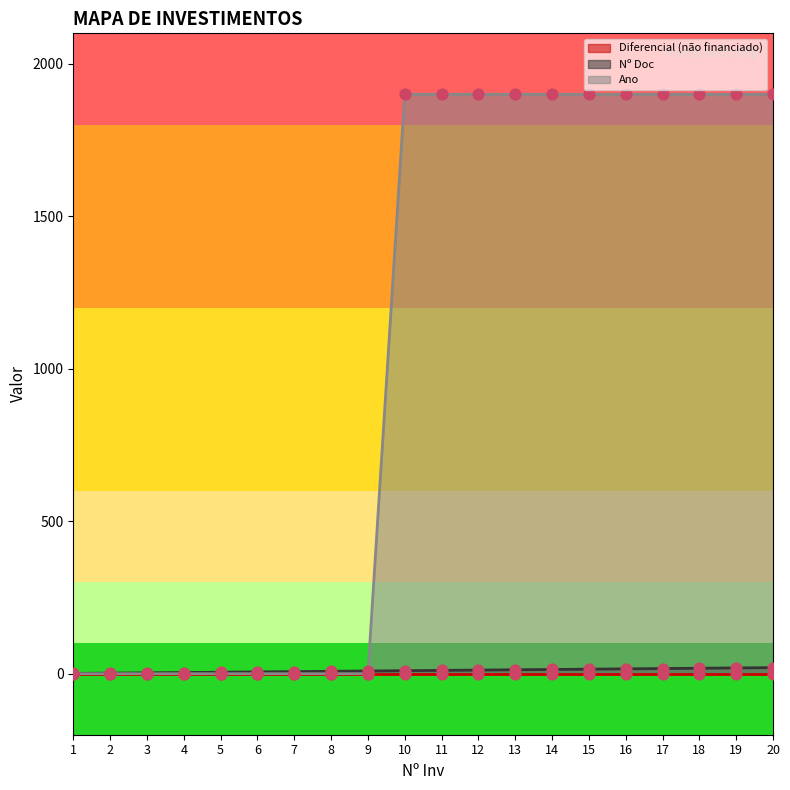

At how many categories does at least one series exceed 1585?

11